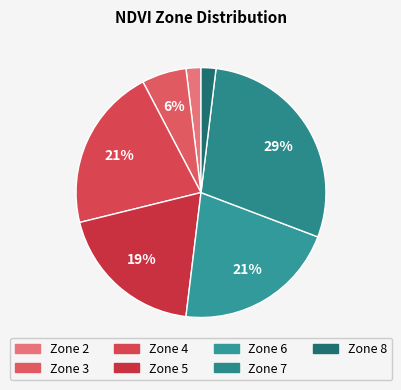

To the nearest percent, what is the difference between the Zone 2 and Zone 6 slice percentages?

19%